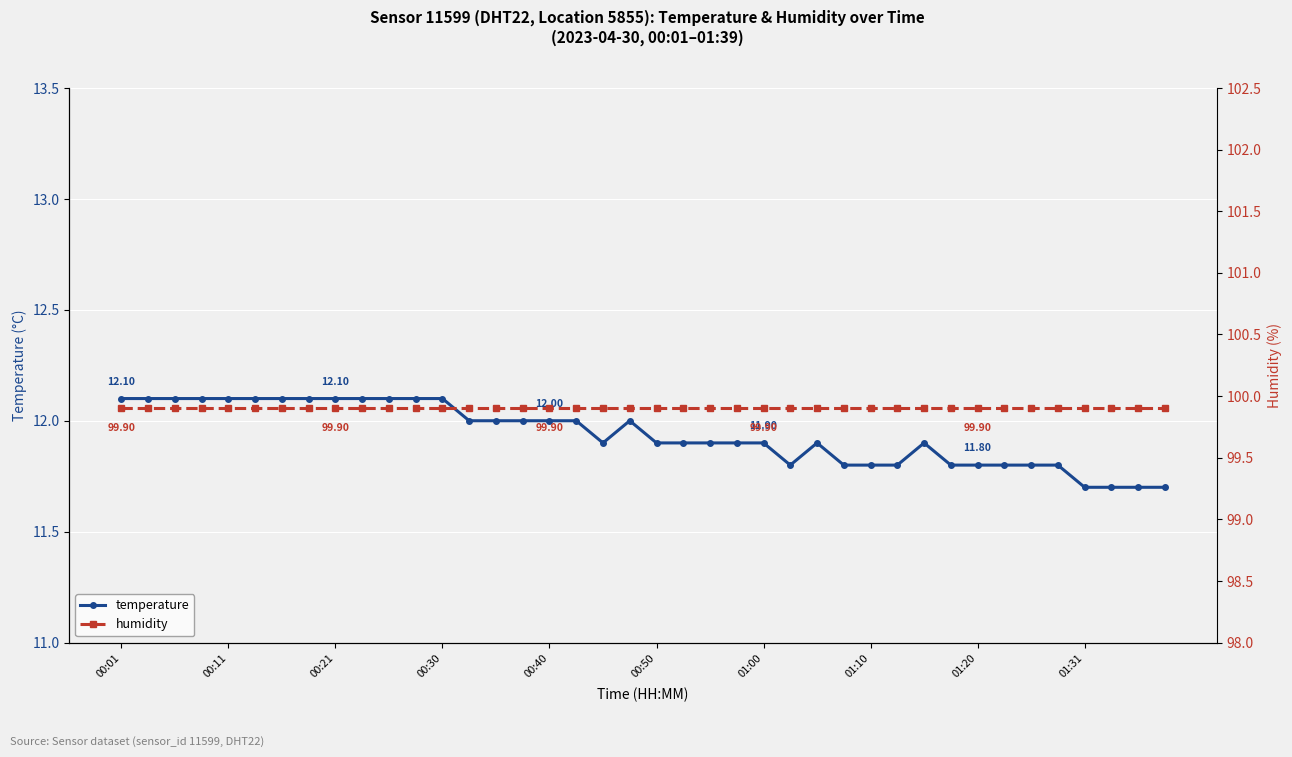

What is the greatest value displayed?

99.9